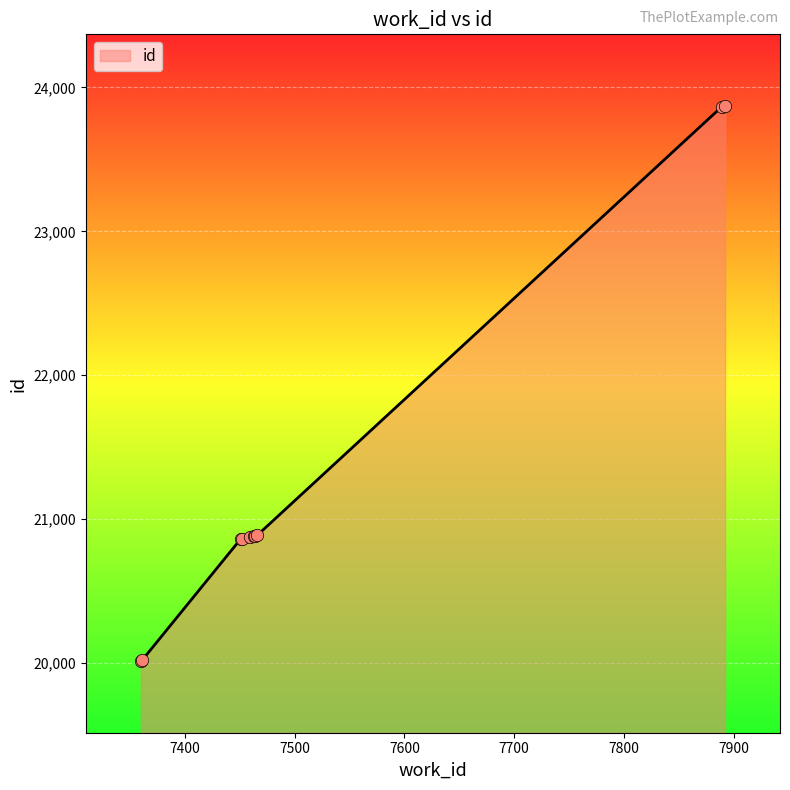

Which has a higher value, 7361 or 7452?

7452